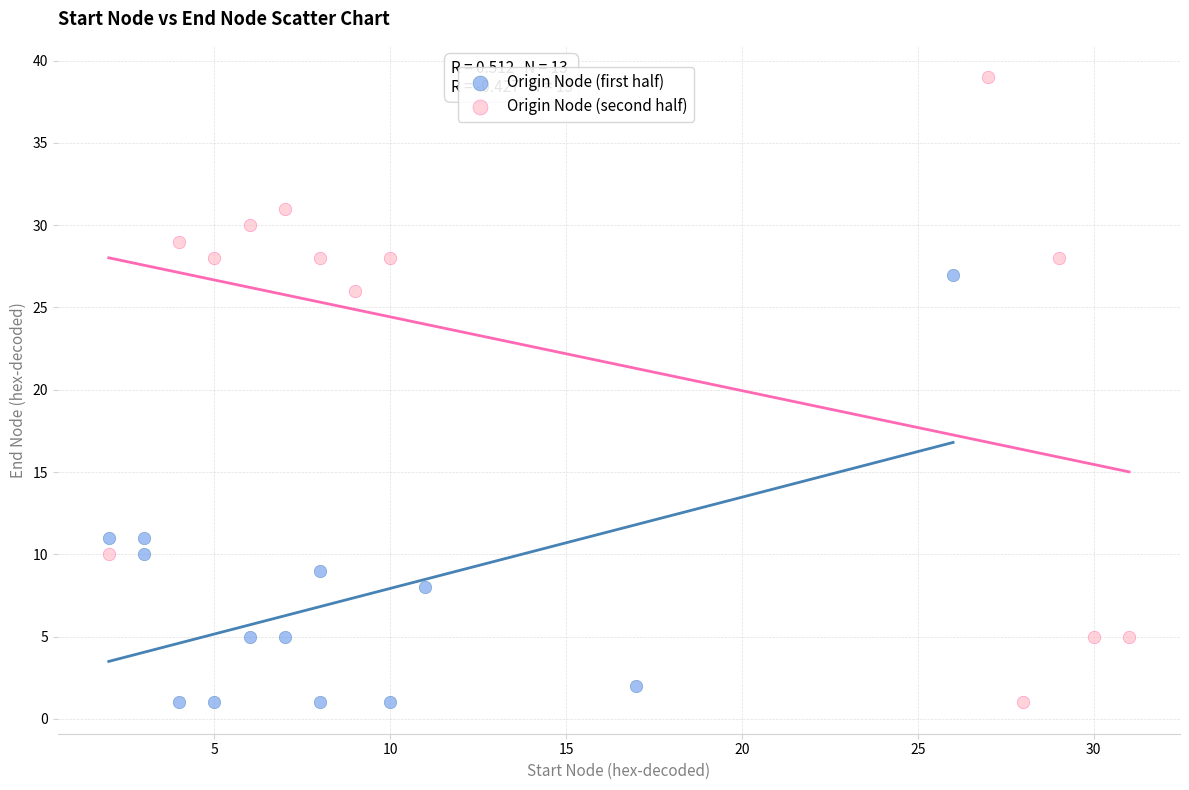

Which series reaches the maximum Y coordinate?

Origin Node (second half)